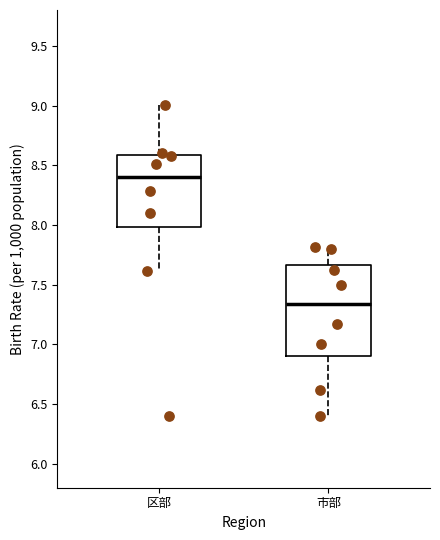

Which box has the highest median line?

区部